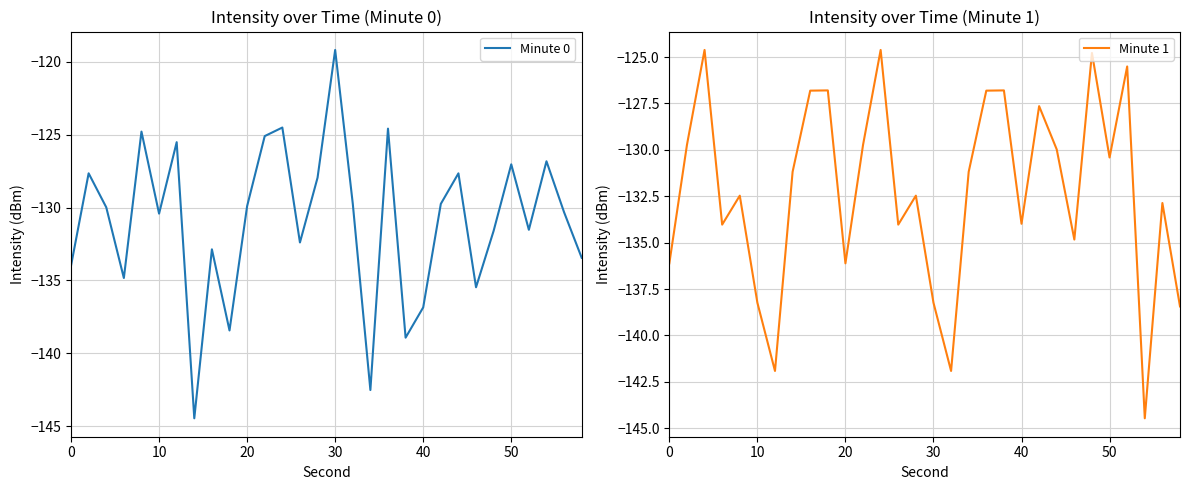

What is the minimum value for Minute 0?

-144.5